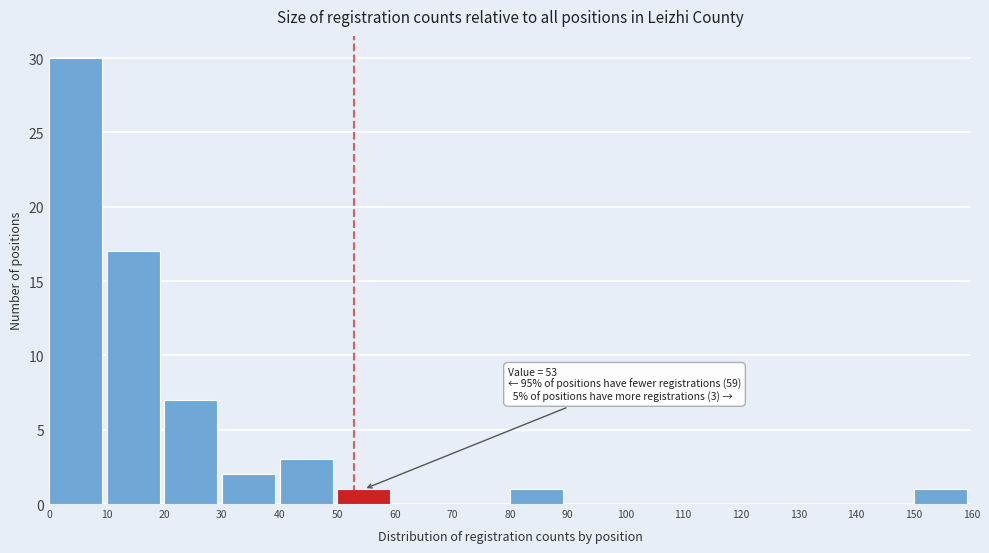

Over which range of the x-axis is the bar tallest?

0 to 10